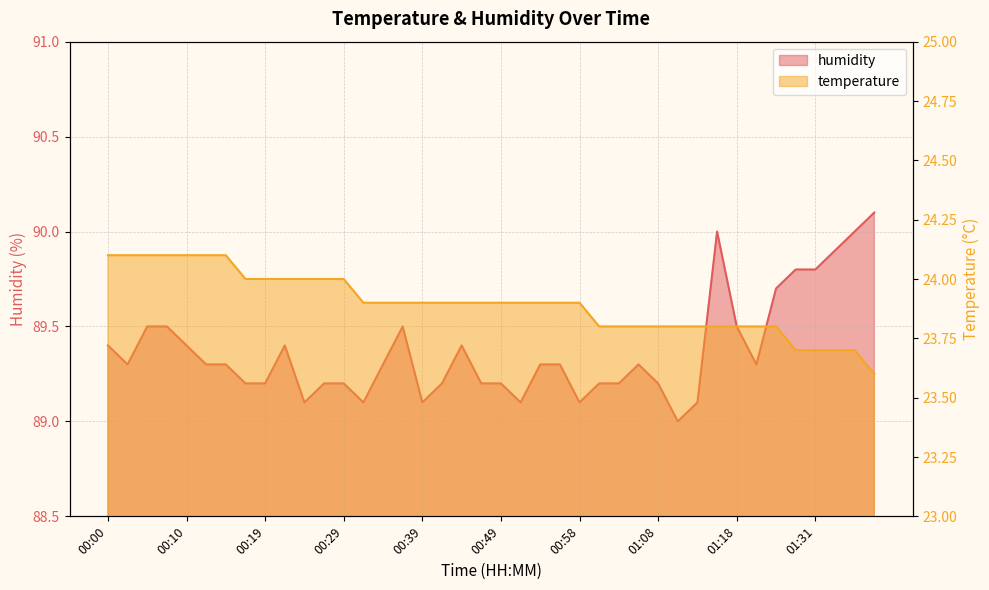

Between 01:06 and 00:10, which is larger?

00:10